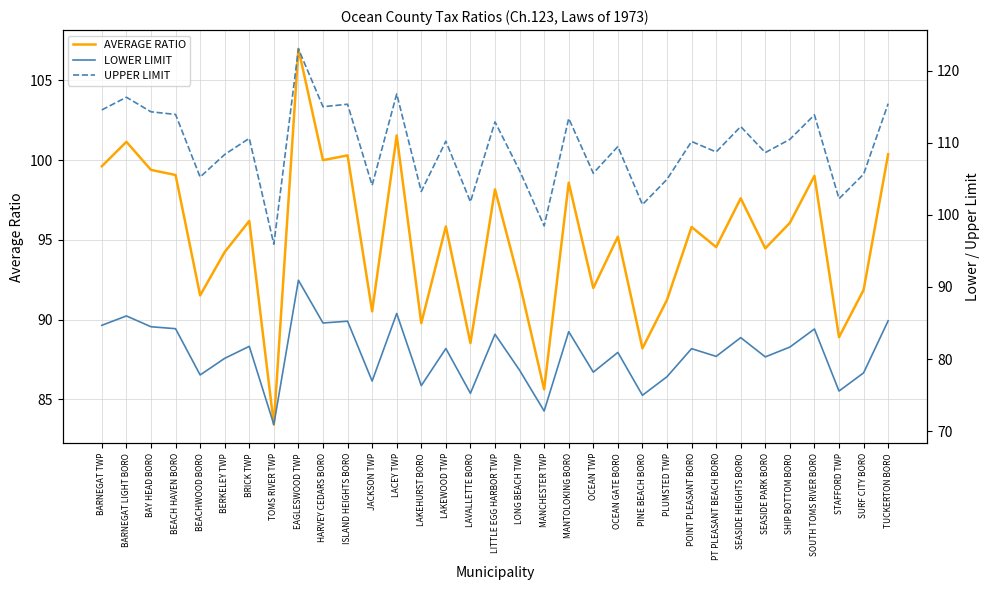

True or false: UPPER LIMIT and LOWER LIMIT cross at least once.

False